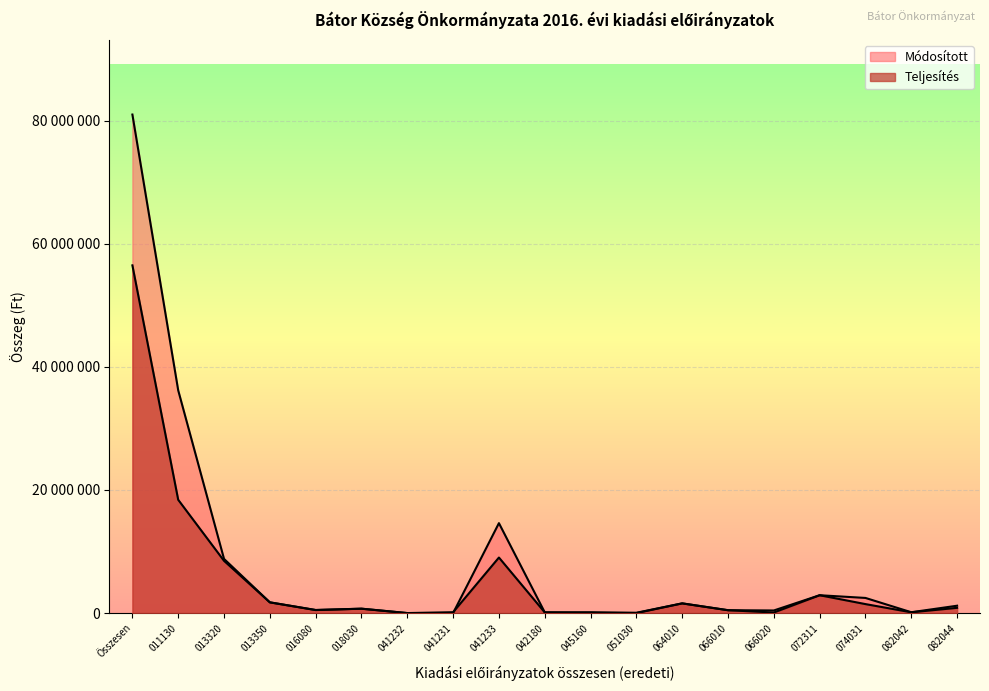

True or false: Teljesítés has more than 0 interior local peaks.

True